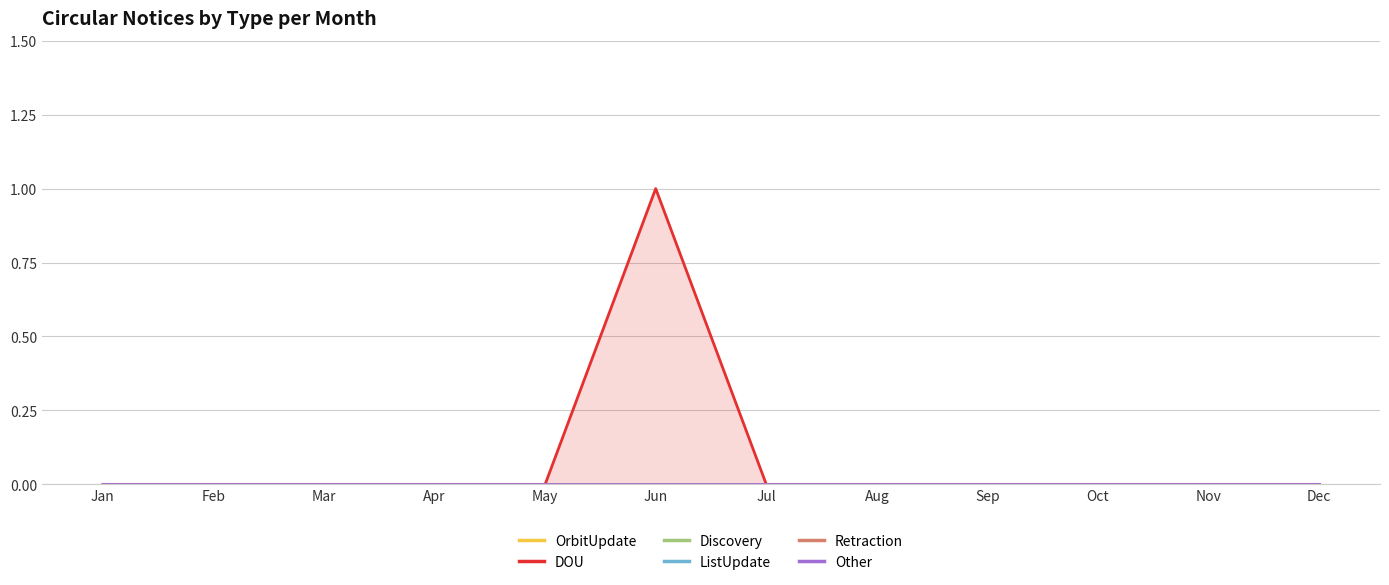

Reading left to right, extract all data points from this chart.

OrbitUpdate: 0	0	0	0	0	0	0	0	0	0	0	0
DOU: 0	0	0	0	0	1	0	0	0	0	0	0
Discovery: 0	0	0	0	0	0	0	0	0	0	0	0
ListUpdate: 0	0	0	0	0	0	0	0	0	0	0	0
Retraction: 0	0	0	0	0	0	0	0	0	0	0	0
Other: 0	0	0	0	0	0	0	0	0	0	0	0